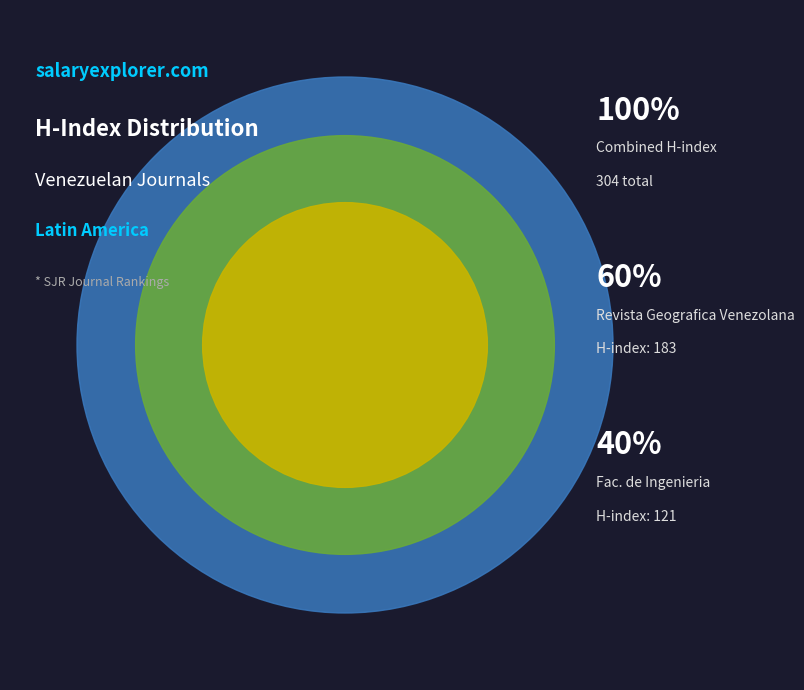

True or false: Revista Geografica Venezolana accounts for 60% of the total.

True